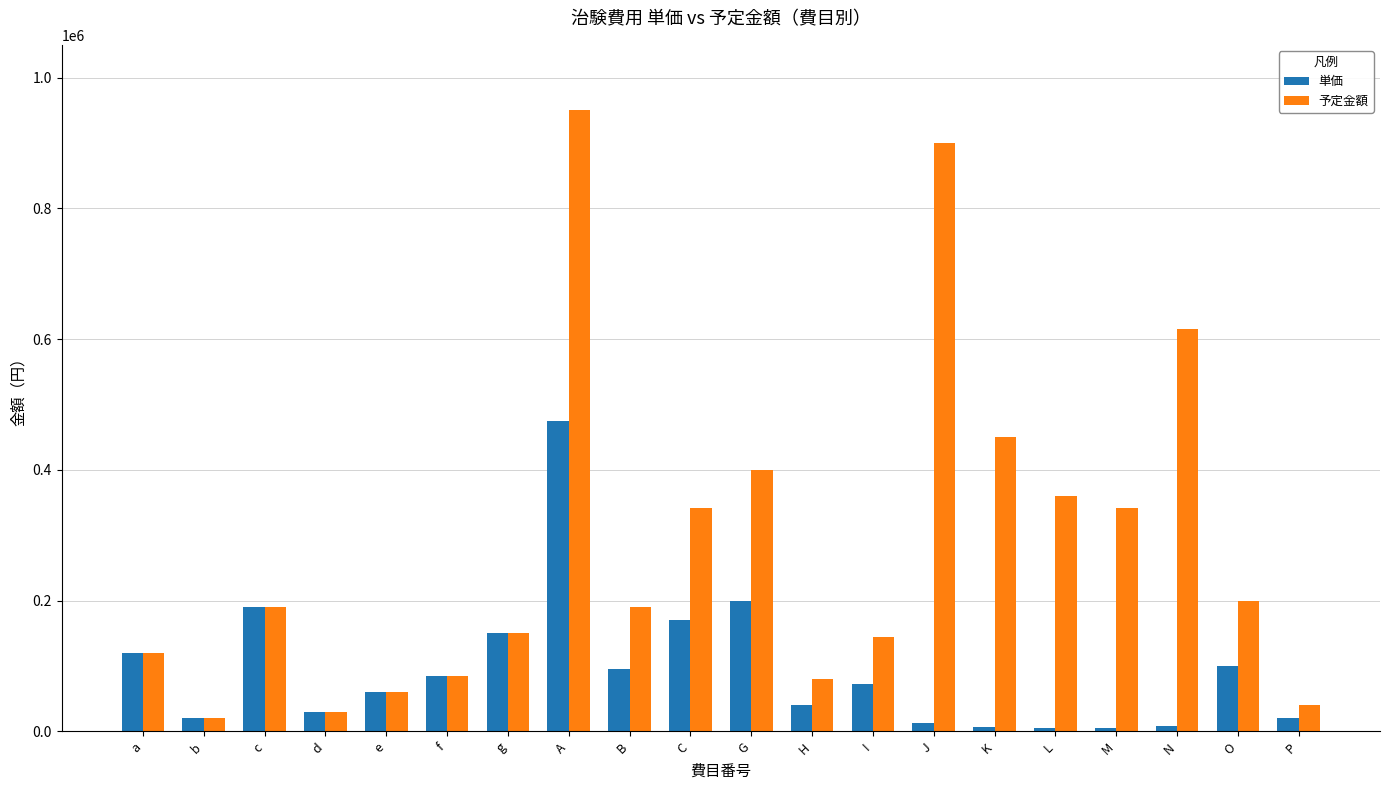

Does the chart contain any negative values?

No